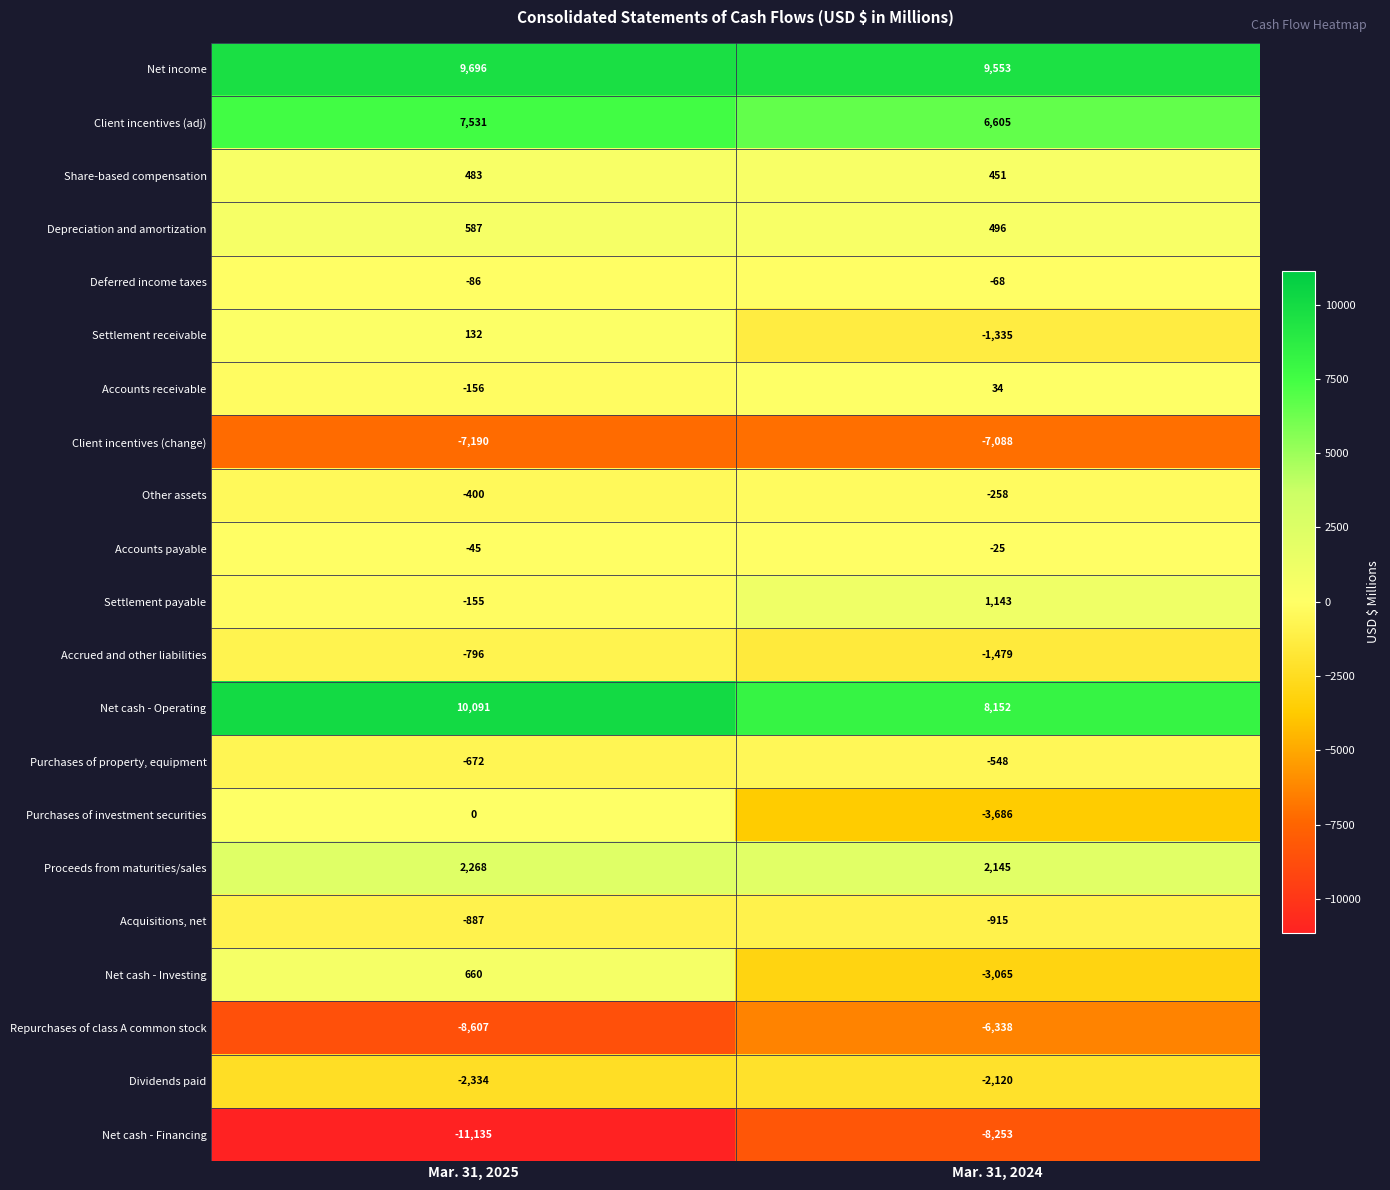

Is it true that Client incentives (adj) equals 7531 at Mar. 31, 2025?

True